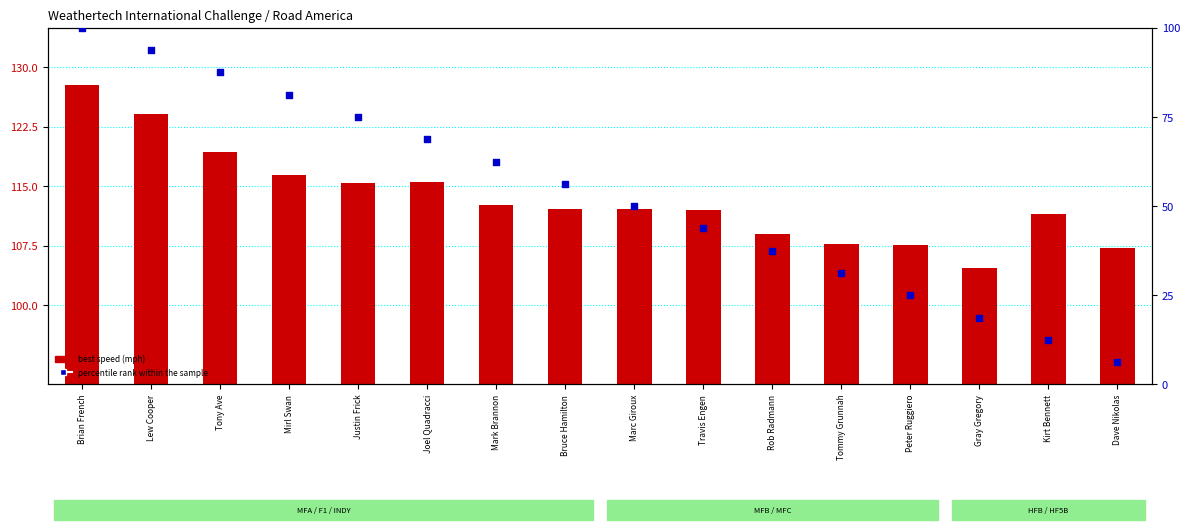

What are all the series names shown in the legend?

best speed, percentile rank within the sample